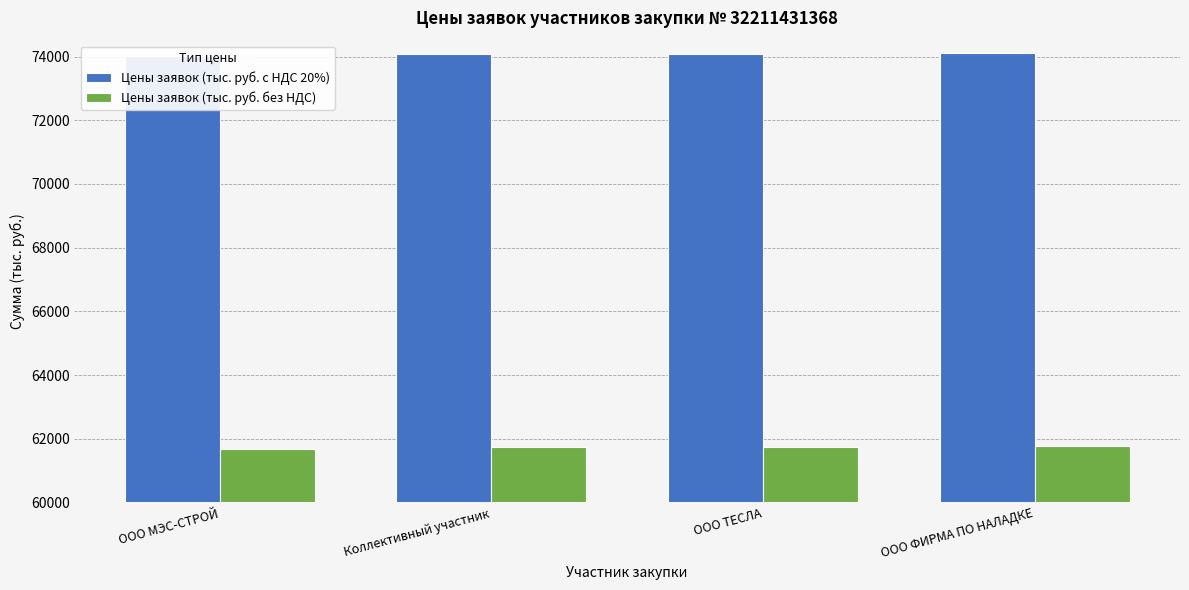

The Цены заявок (тыс. руб. без НДС) series shows 61674.8 at ООО МЭС-СТРОЙ. True or false?

True